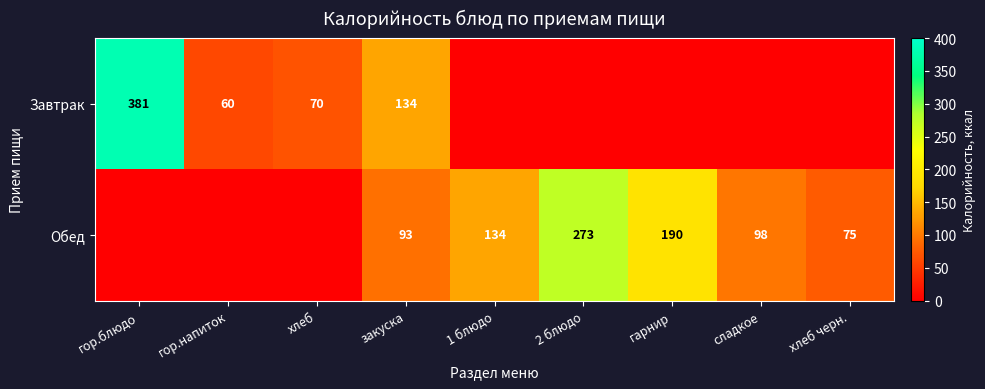

Is the value of Обед at 2 блюдо greater than the value of Завтрак at гор.напиток?

Yes